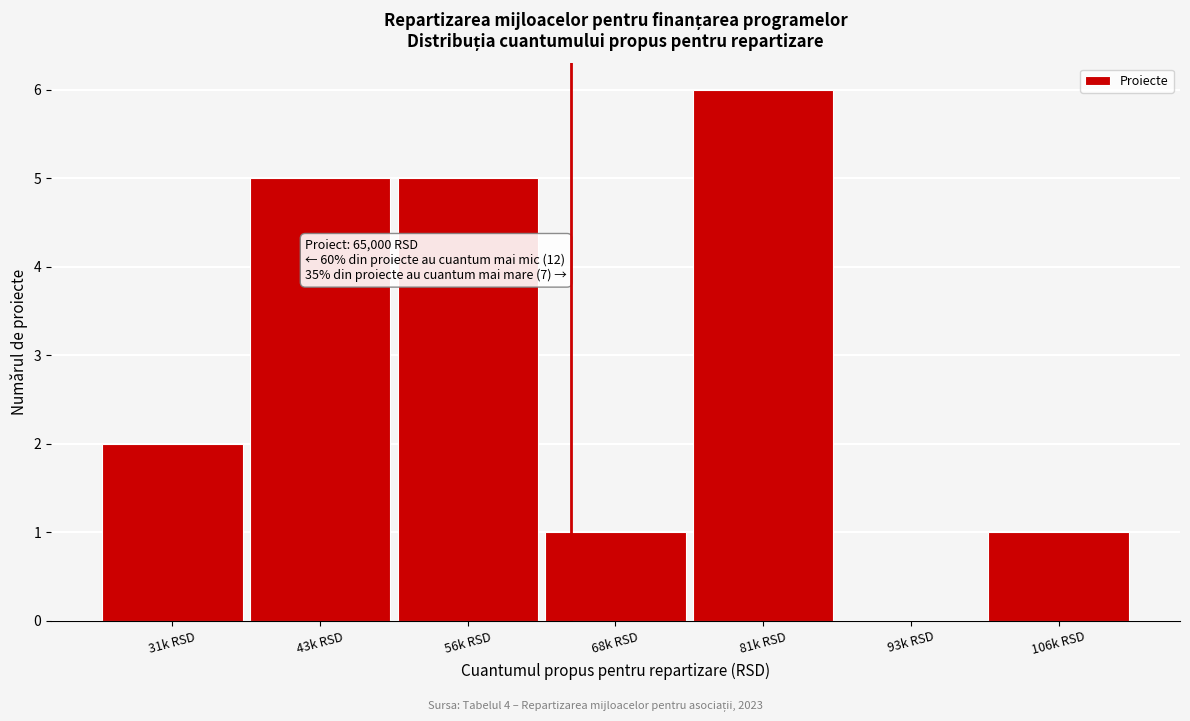

Reading left to right, list all the values displayed in this chart.

31k RSD=2	43k RSD=5	56k RSD=5	68k RSD=1	81k RSD=6	93k RSD=0	106k RSD=1